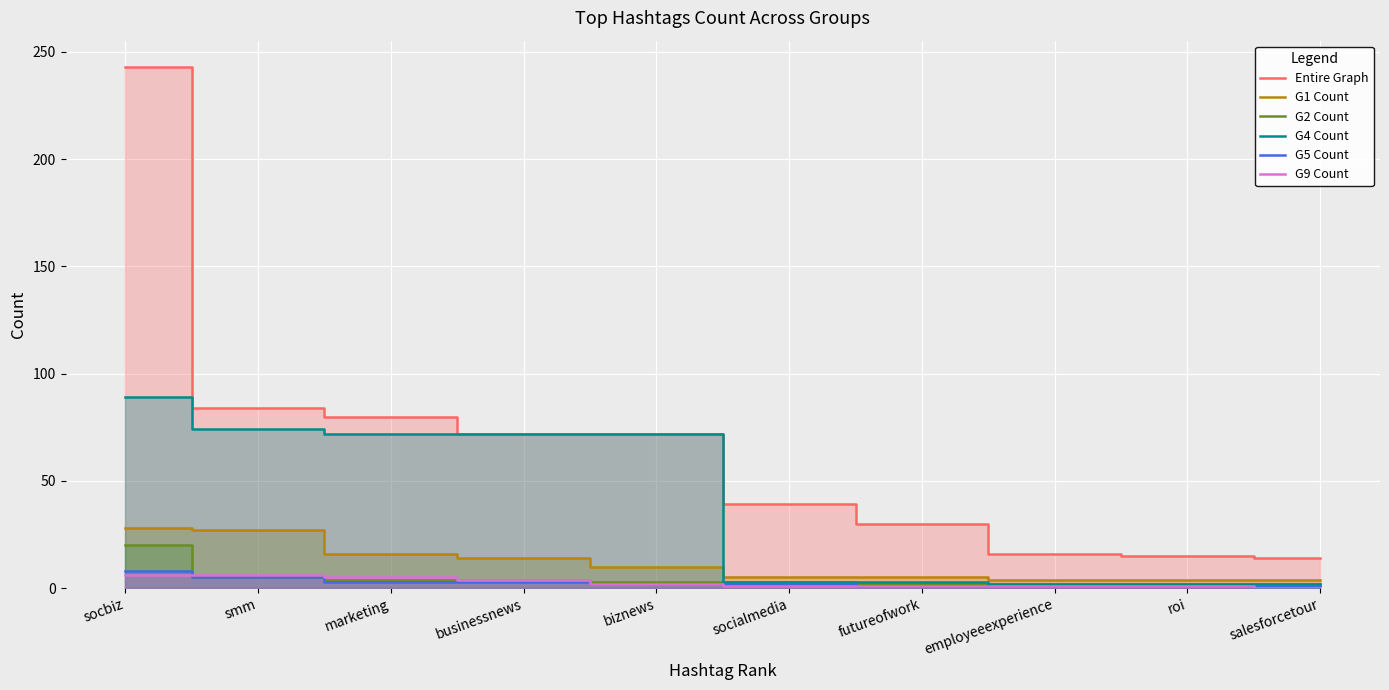

True or false: G1 Count and Entire Graph intersect in this chart.

False